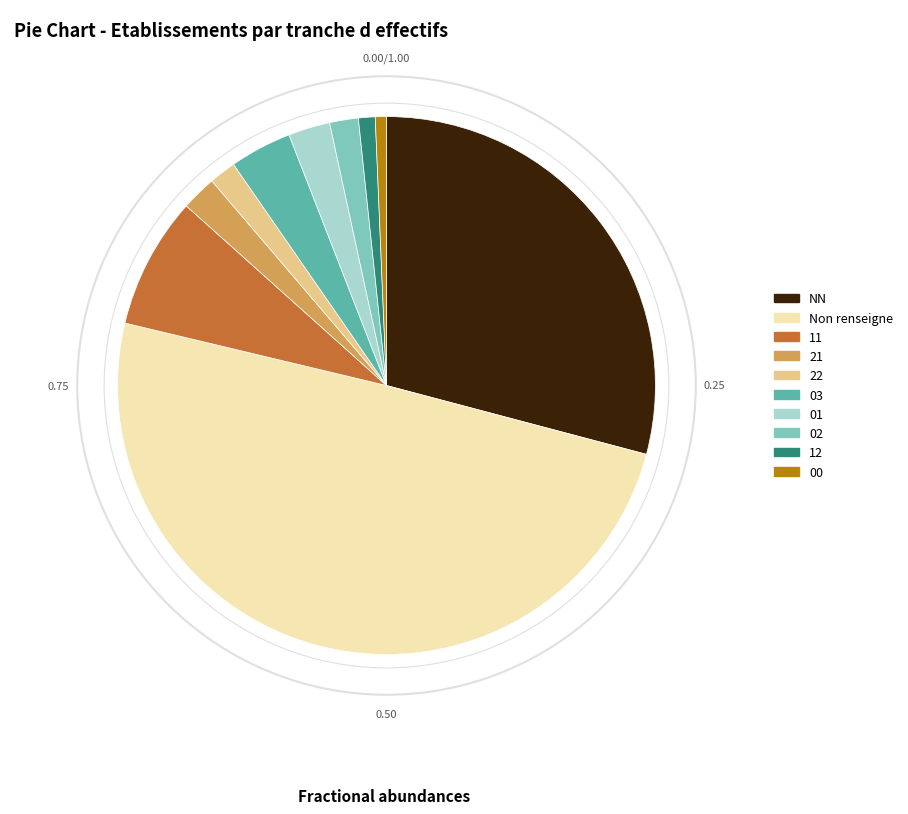

Between NN and Non renseigne, which is larger?

Non renseigne